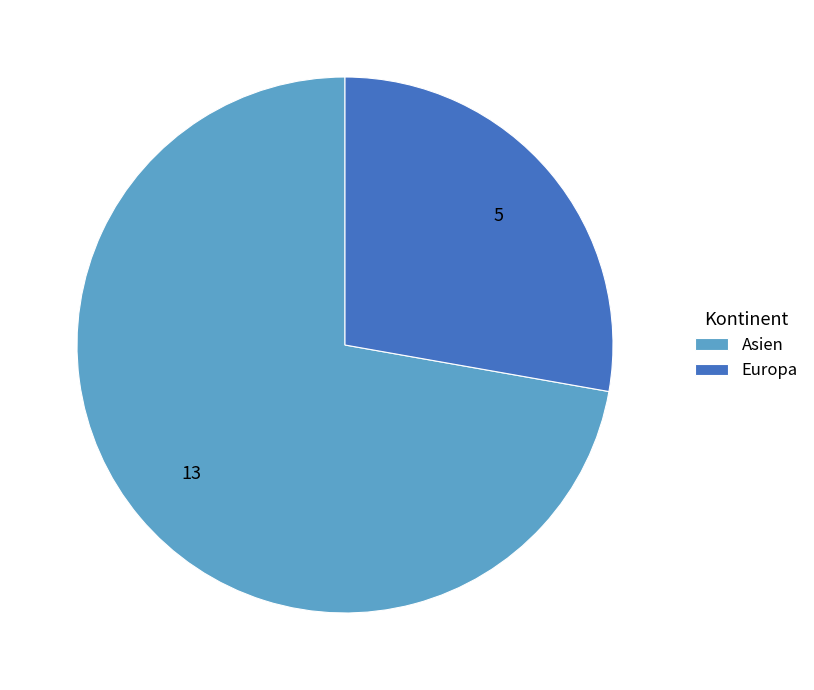

Combined, do Europa and Asien account for over 50%?

Yes